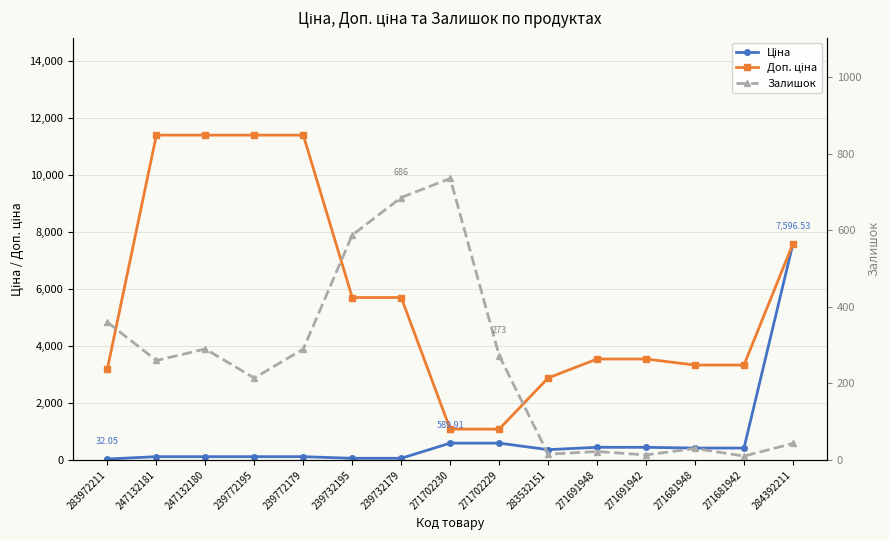

At which category is the sum across all series the highest?

284392211